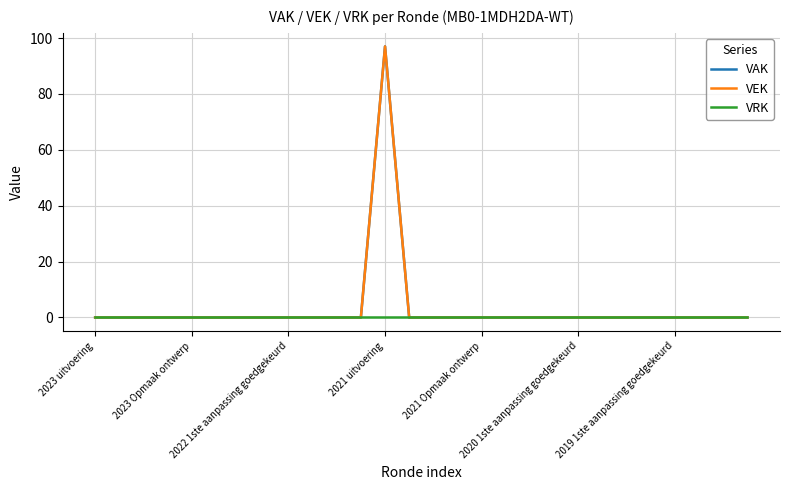

Does the chart display data point markers on the line(s)?

No